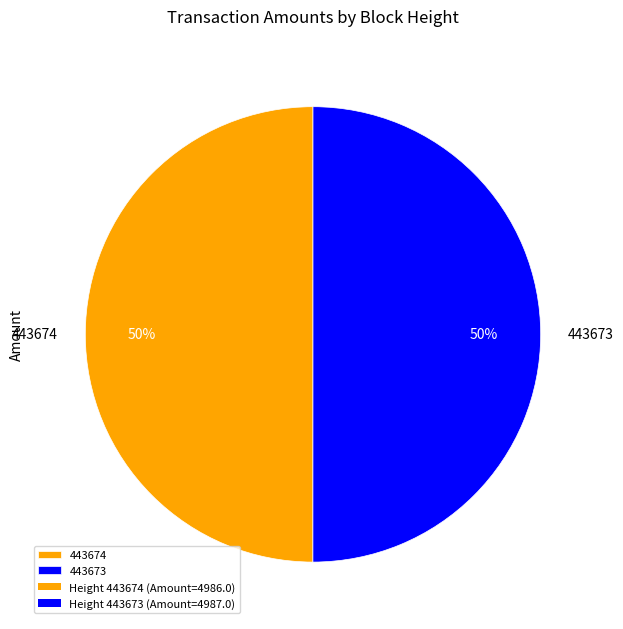

What percentage is the 443674 slice, to the nearest percent?

50%